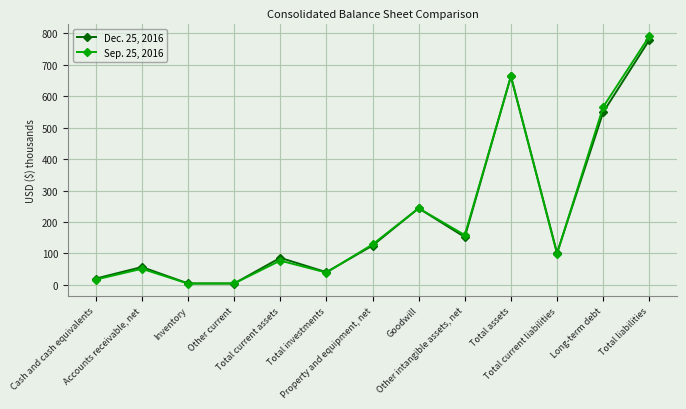

After their last crossing, which series has the higher values: Sep. 25, 2016 or Dec. 25, 2016?

Sep. 25, 2016